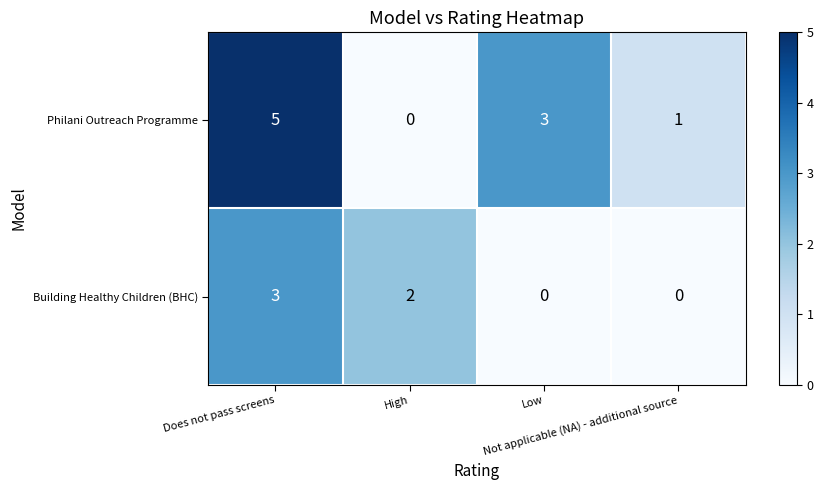

What is the difference between the maximum and minimum values in the Building Healthy Children (BHC) series?

3